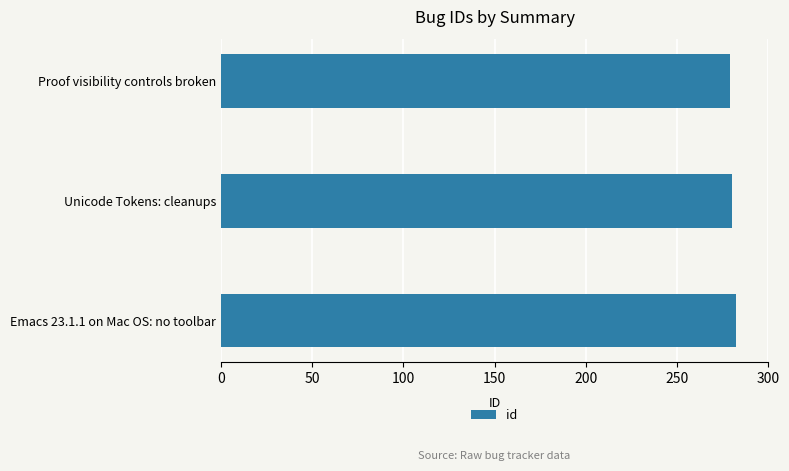

What is the label of the 1st bar from the bottom?

Emacs 23.1.1 on Mac OS: no toolbar